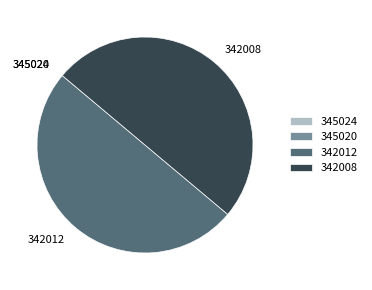

True or false: 342012 accounts for 50% of the total.

True